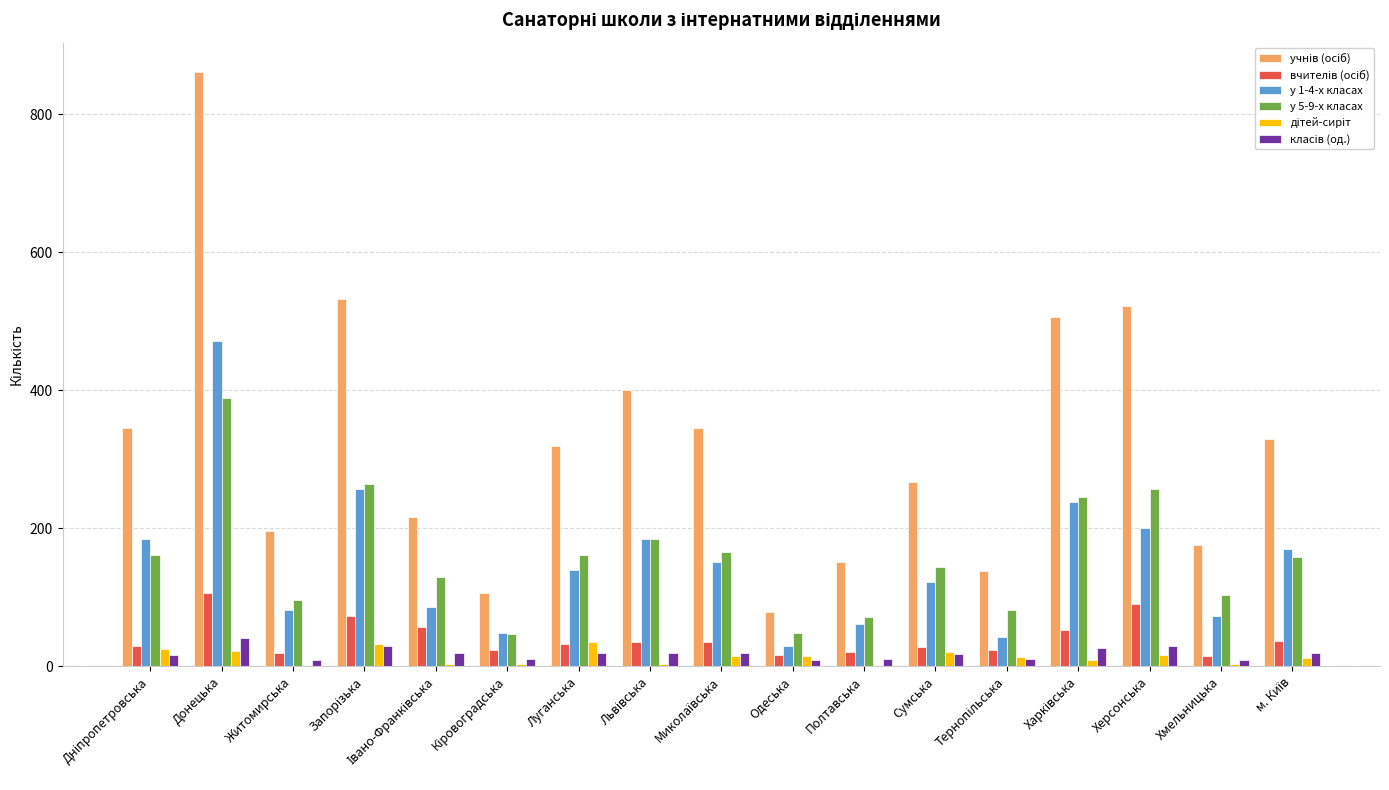

At which category is the sum across all series the highest?

Донецька